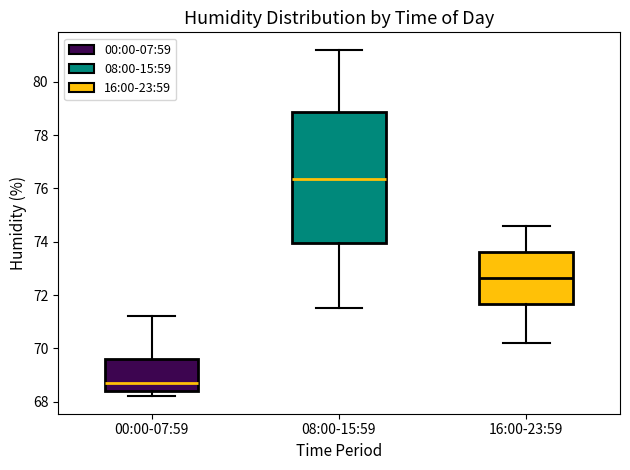

Which box has the highest median line?

08:00-15:59